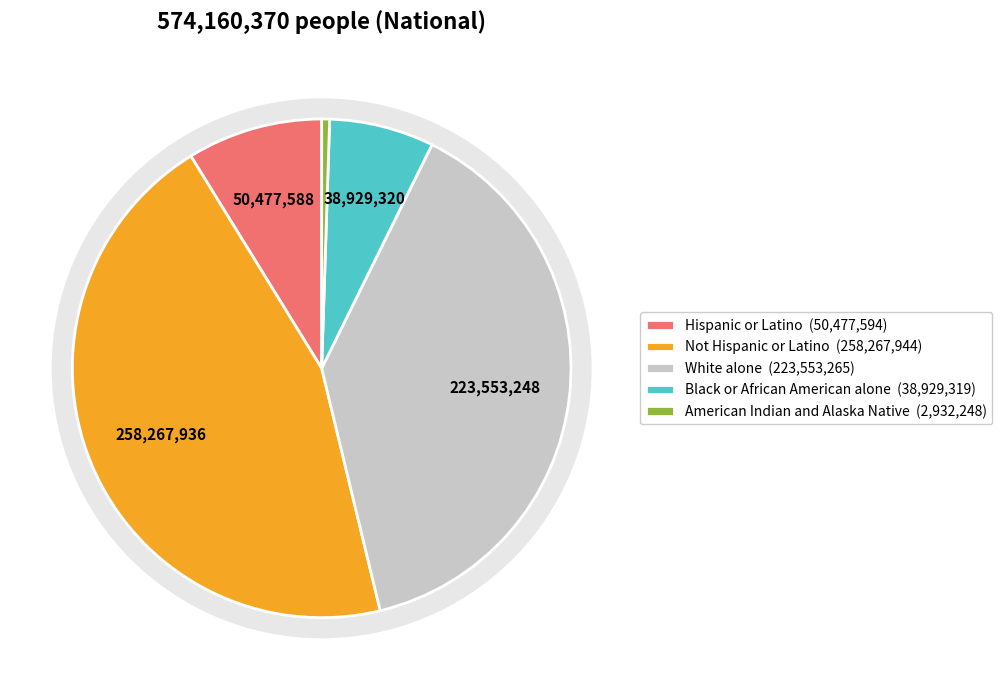

What is the total percentage of Black or African American alone and American Indian and Alaska Native?

7.3%